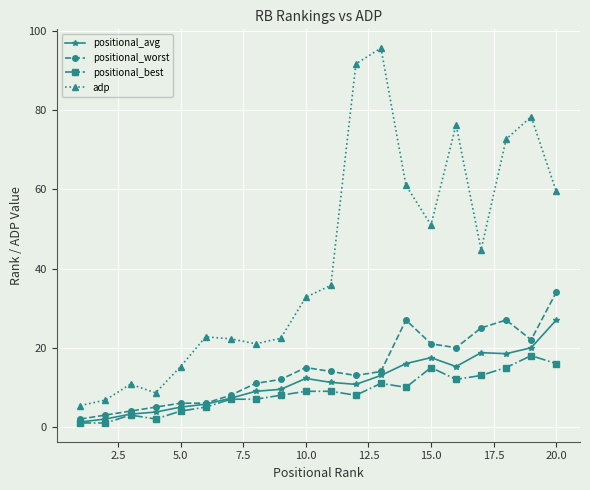

What is the value of the positional_worst point at the 5th from the left?

6.0